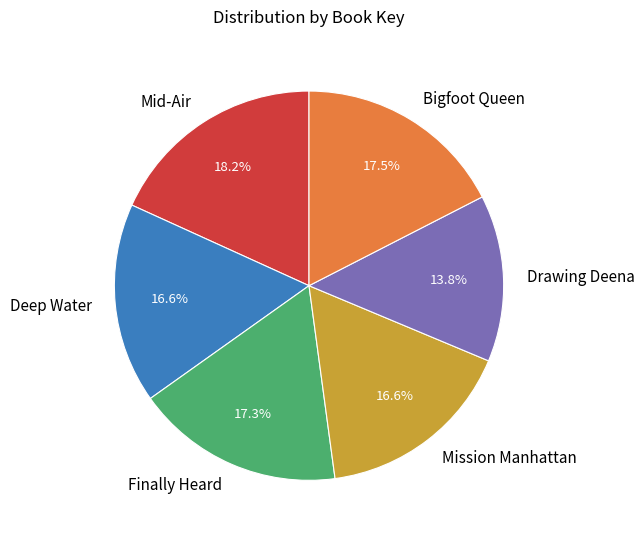

Between Bigfoot Queen and Mission Manhattan, which is larger?

Bigfoot Queen